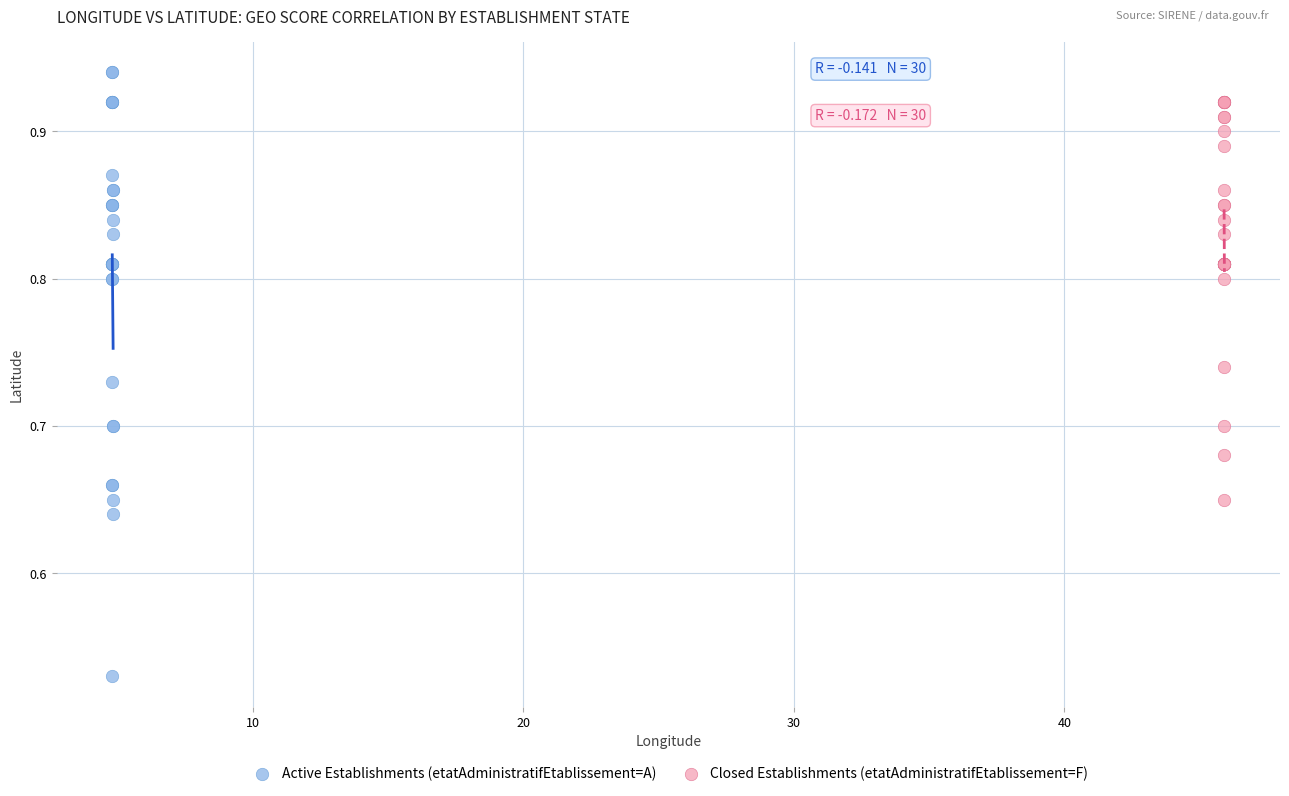

Which series reaches the minimum Y coordinate?

Active Establishments (etatAdministratifEtablissement=A)